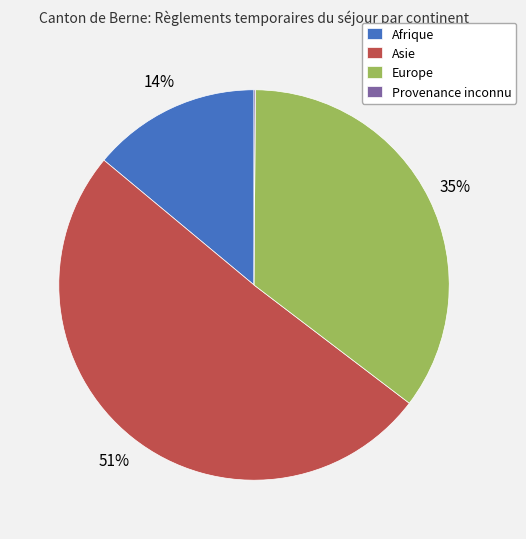

Between Asie and Europe, which is larger?

Asie